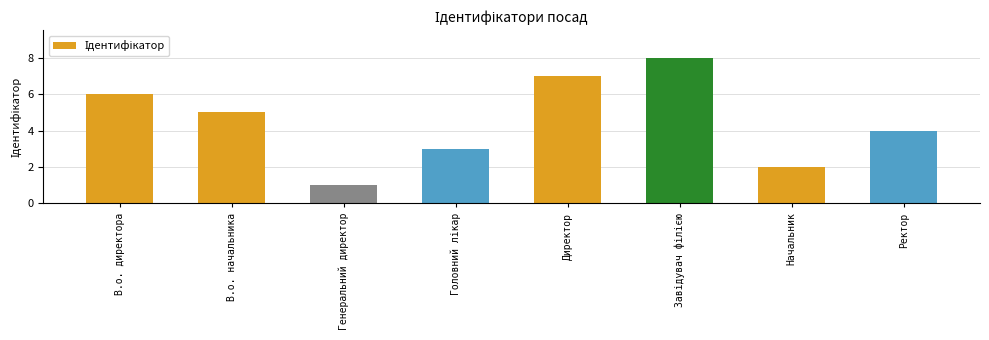

Count the values in the range 3 to 7.

5